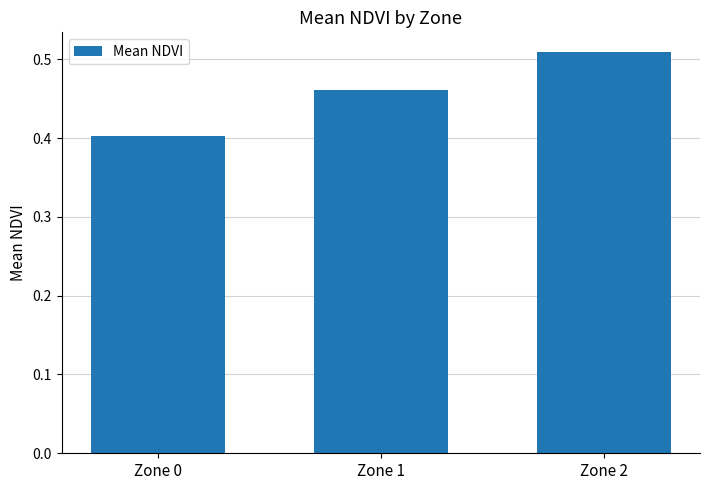

Does the chart contain any negative values?

No